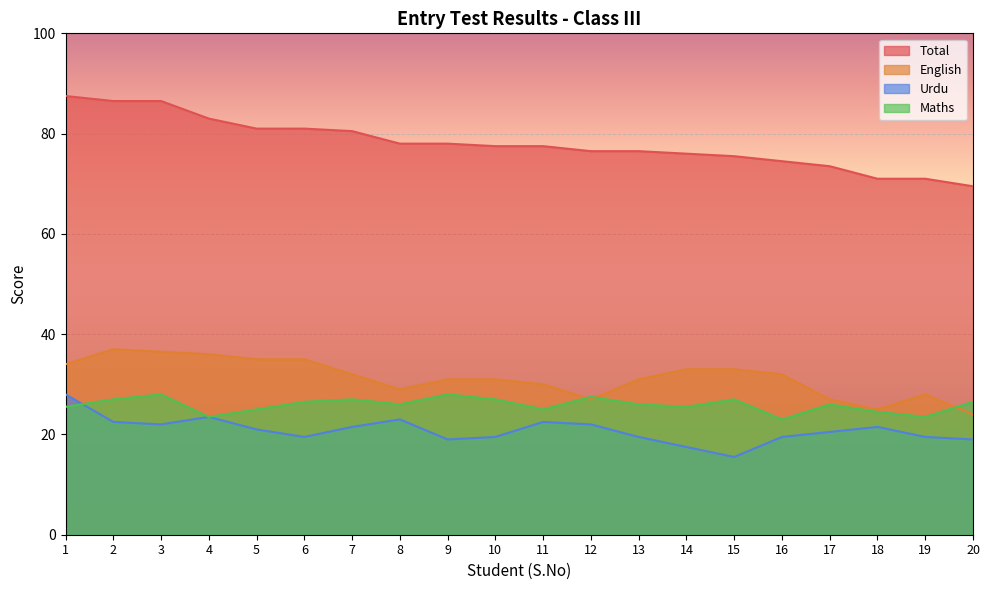

How many values in the Total series exceed 77?

11